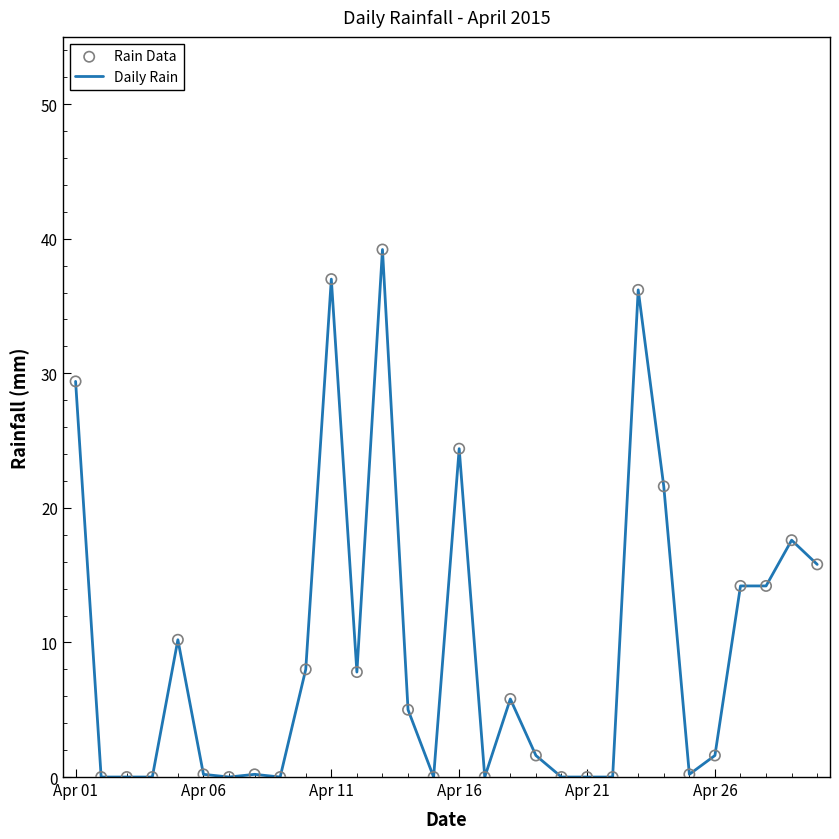

What is the greatest value displayed?

39.2